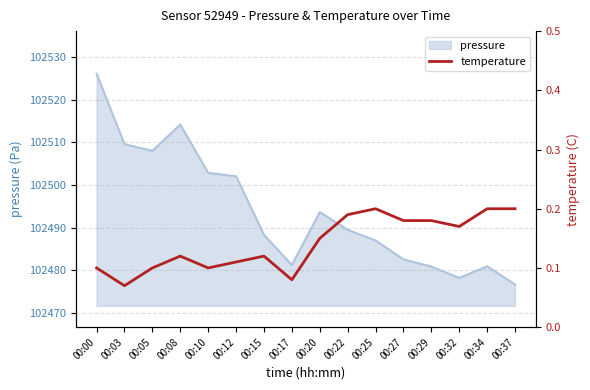

What is the minimum value shown in the chart?

0.1